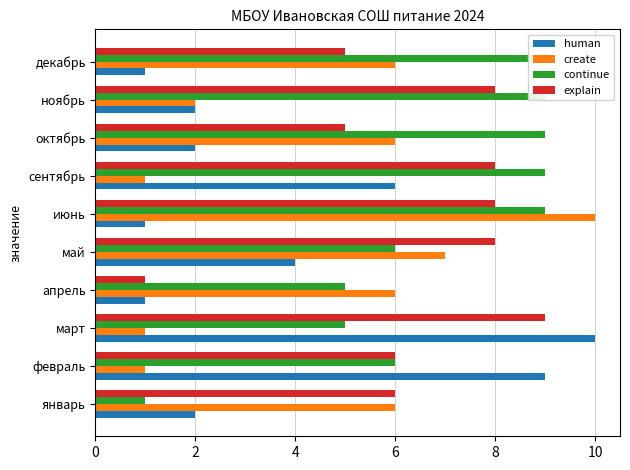

What are all the series names shown in the legend?

human, create, continue, explain